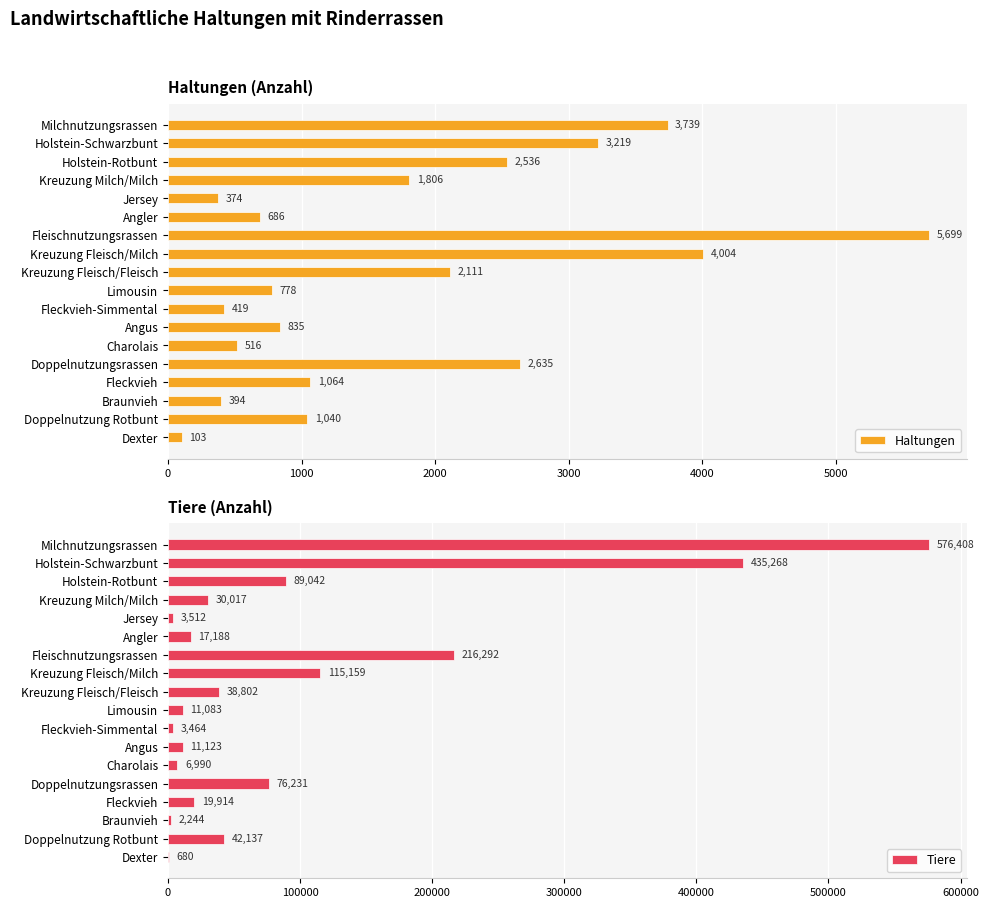

What is the sum of the Haltungen values at Dexter and Limousin?

881